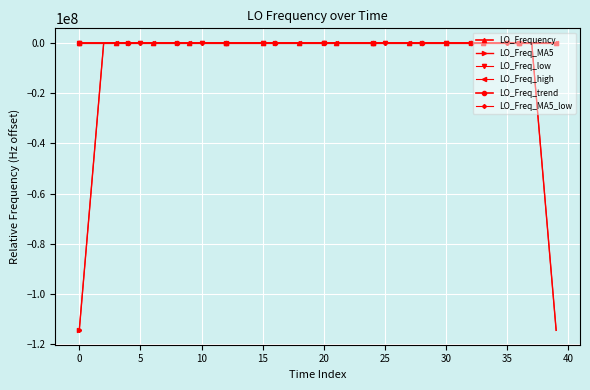

How many data points in LO_Freq_high are above 11?

20